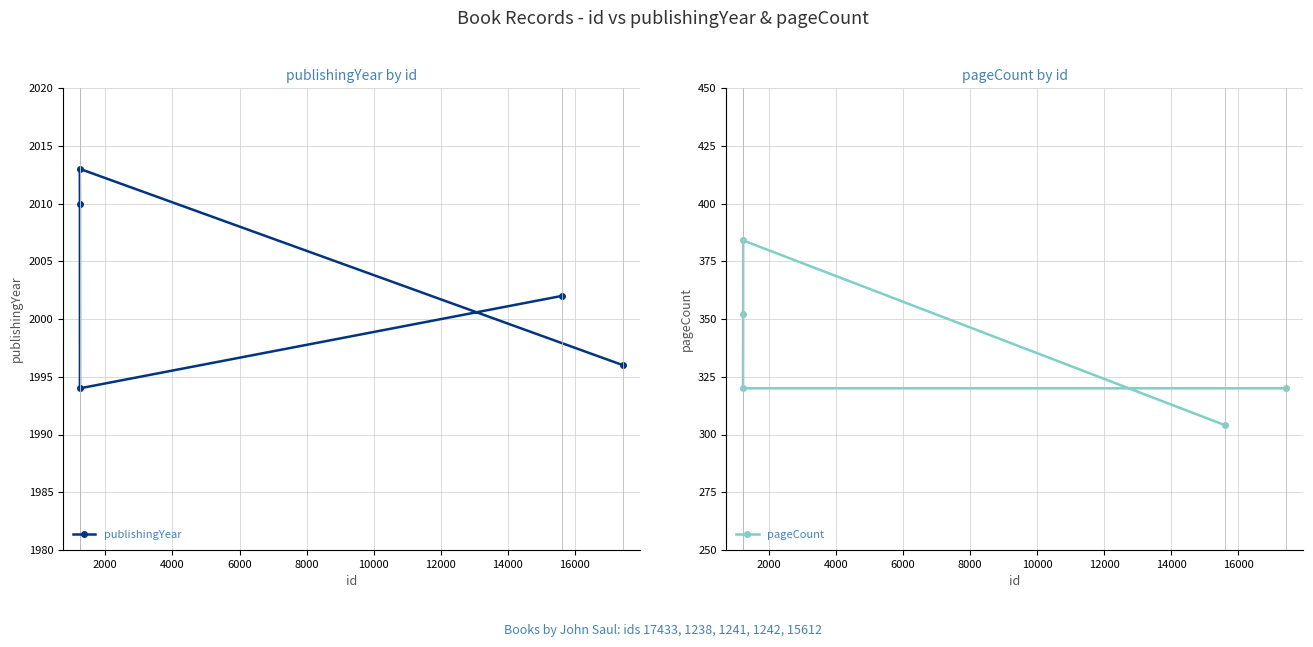

What is the lowest value of the pageCount series?

304